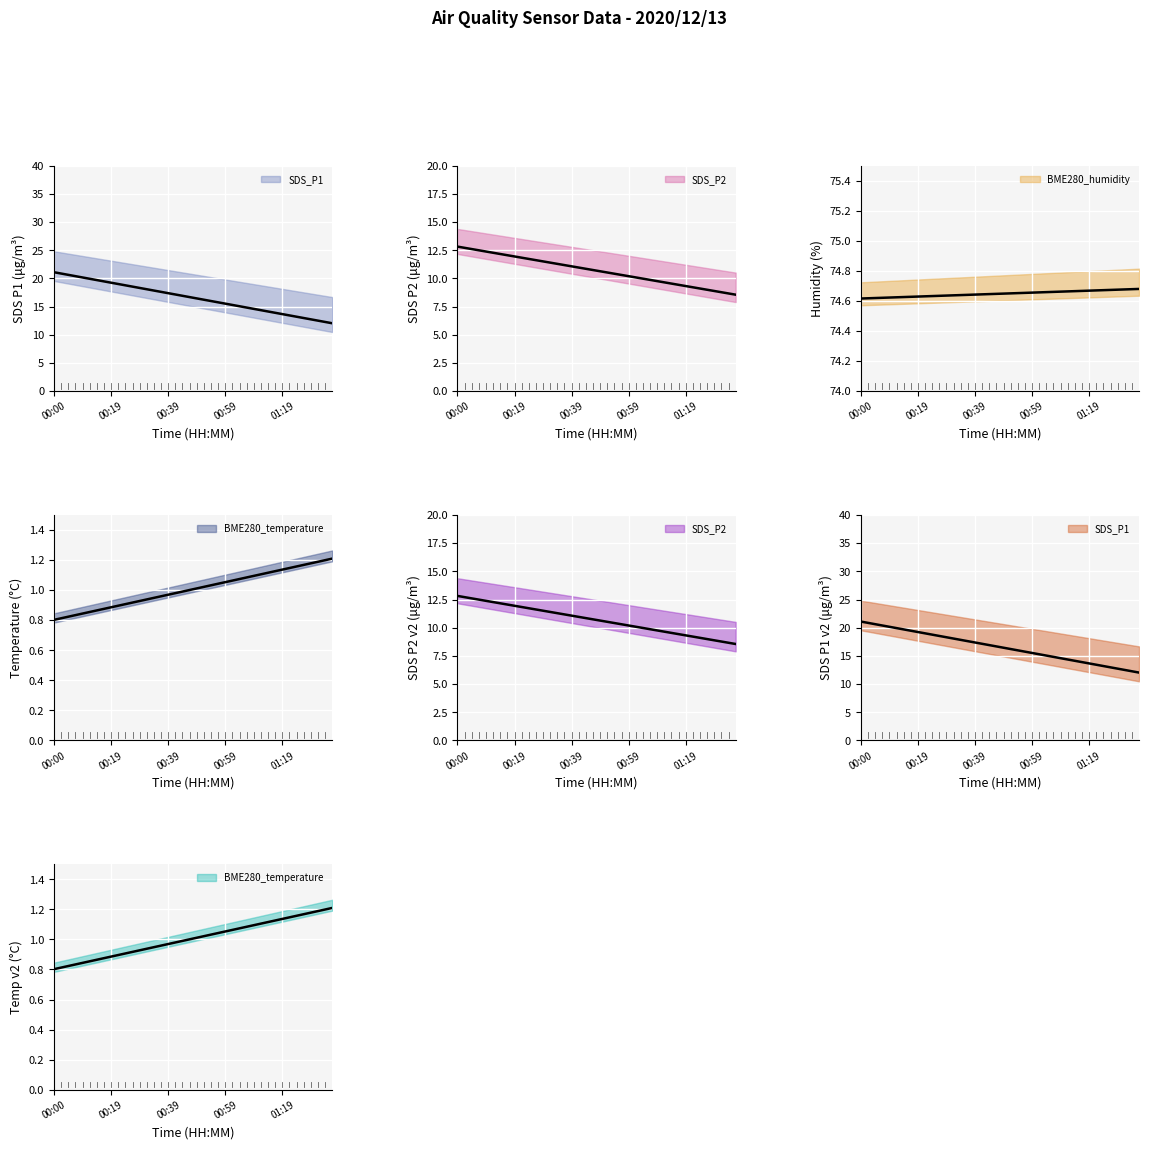

What is the difference between the maximum and second lowest values in the SDS_P1 series?

13.2